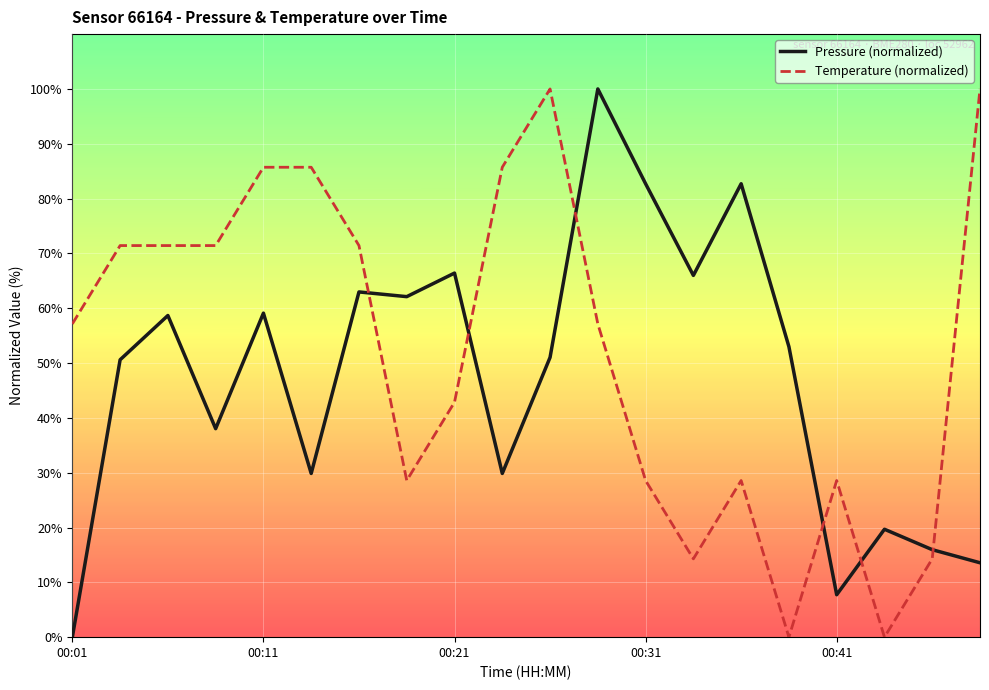

What is the highest value of the Pressure (normalized) series?

100.0